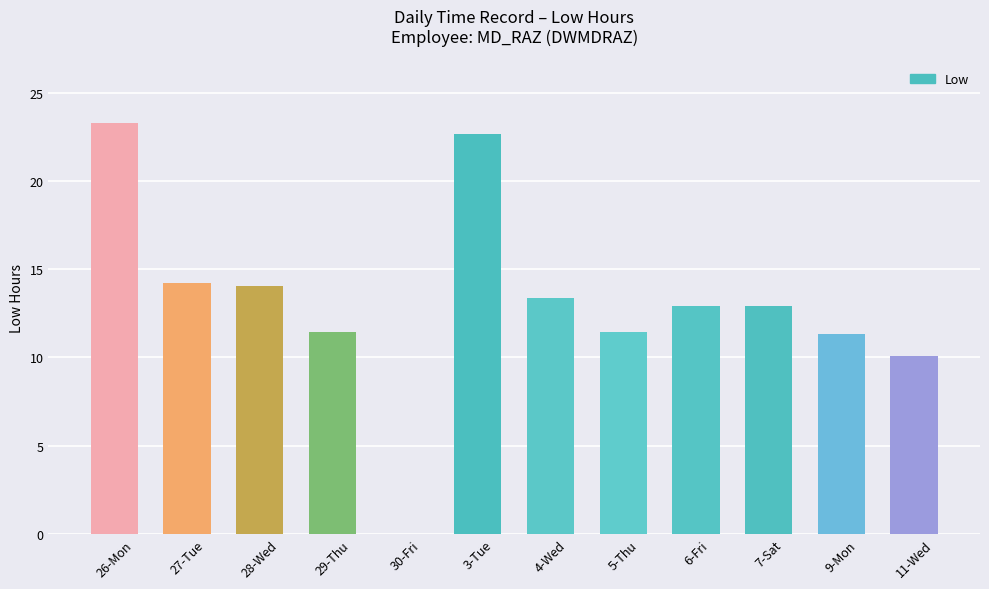

The chart shows a value of 39.8 at 26-Mon. True or false?

False